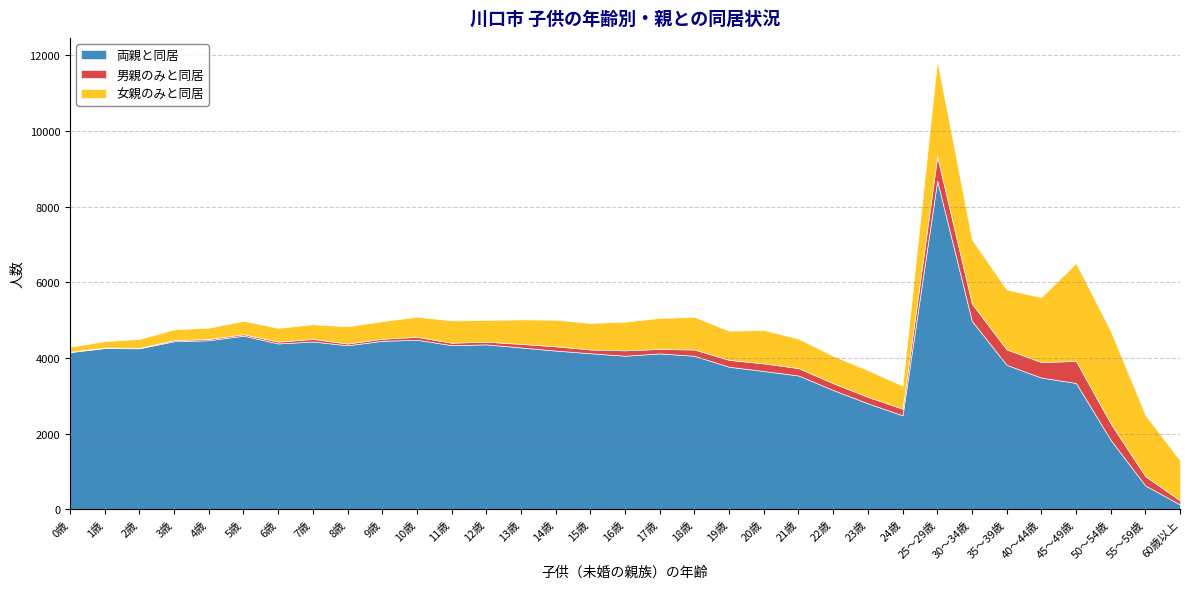

Reading left to right, list all the values displayed in this chart.

両親と同居: 4154	4261	4255	4442	4468	4589	4383	4435	4335	4453	4480	4339	4359	4277	4195	4125	4059	4120	4057	3767	3655	3537	3152	2801	2484	8685	4979	3818	3481	3340	1836	629	128
男親のみと同居: 9	15	12	29	35	37	49	66	46	54	77	64	71	94	113	99	142	119	166	182	201	195	180	171	174	643	459	409	409	582	436	247	108
女親のみと同居: 135	167	237	283	297	353	363	388	455	464	533	588	572	647	701	700	758	818	861	771	882	779	724	705	610	2536	1696	1581	1717	2585	2445	1618	1058